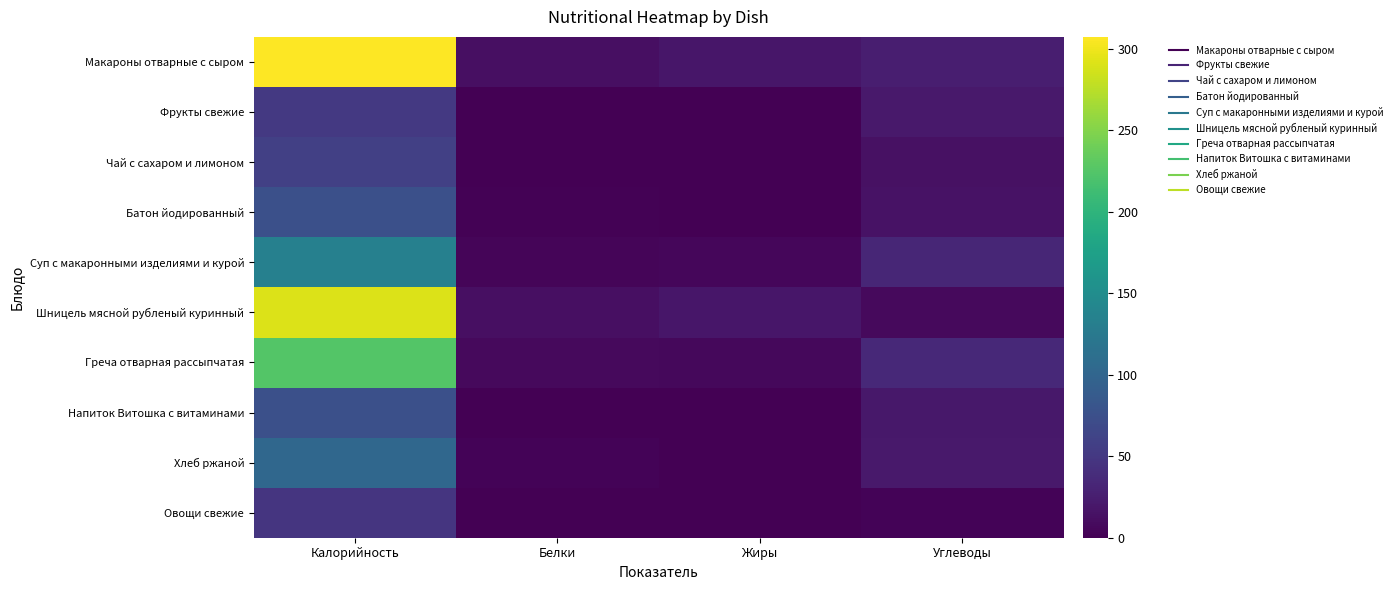

Reading left to right, transcribe all the data shown in this chart.

Макароны отварные с сыром: Калорийность=307.2	Белки=12.7	Жиры=18.1	Углеводы=25.4
Фрукты свежие: Калорийность=51.0	Белки=0.5	Жиры=0.5	Углеводы=21.0
Чай с сахаром и лимоном: Калорийность=58.4	Белки=0.3	Жиры=0.0	Углеводы=14.3
Батон йодированный: Калорийность=75.0	Белки=2.2	Жиры=0.9	Углеводы=15.4
Суп с макаронными изделиями и курой: Калорийность=133.8	Белки=3.8	Жиры=5.0	Углеводы=32.7
Шницель мясной рубленый куринный: Калорийность=290.8	Белки=13.0	Жиры=18.3	Углеводы=8.1
Греча отварная рассыпчатая: Калорийность=225.0	Белки=8.3	Жиры=6.1	Углеводы=35.9
Напиток Витошка с витаминами: Калорийность=75.0	Белки=0.0	Жиры=0.0	Углеводы=19.4
Хлеб ржаной: Калорийность=102.0	Белки=3.3	Жиры=0.4	Углеводы=21.2
Овощи свежие: Калорийность=47.0	Белки=0.4	Жиры=0.1	Углеводы=3.5